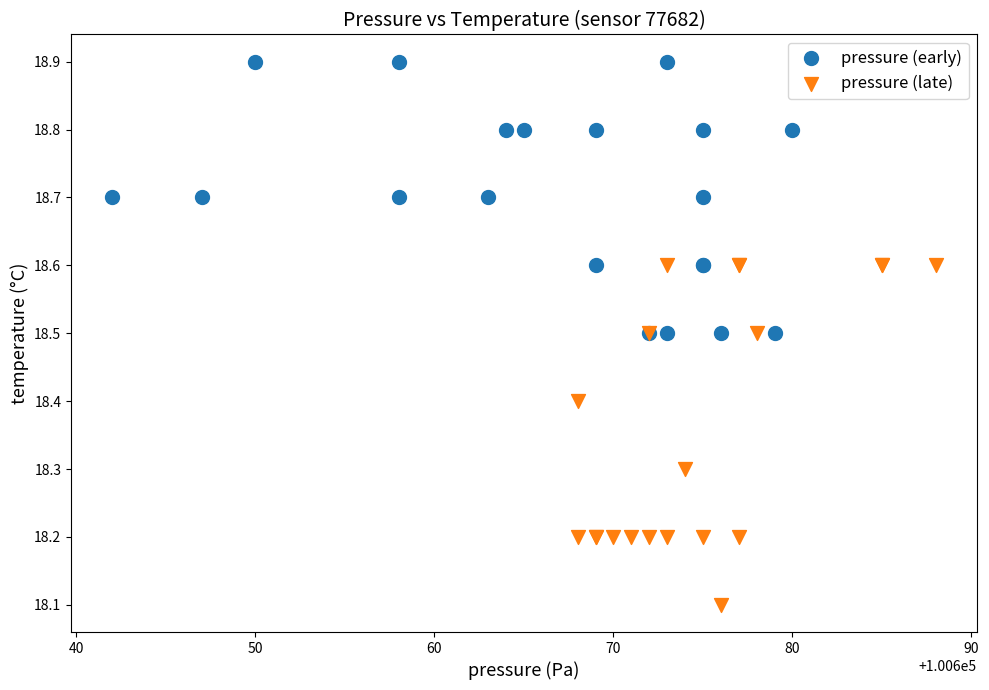

Which series has the largest Y range (max minus min)?

pressure (late)